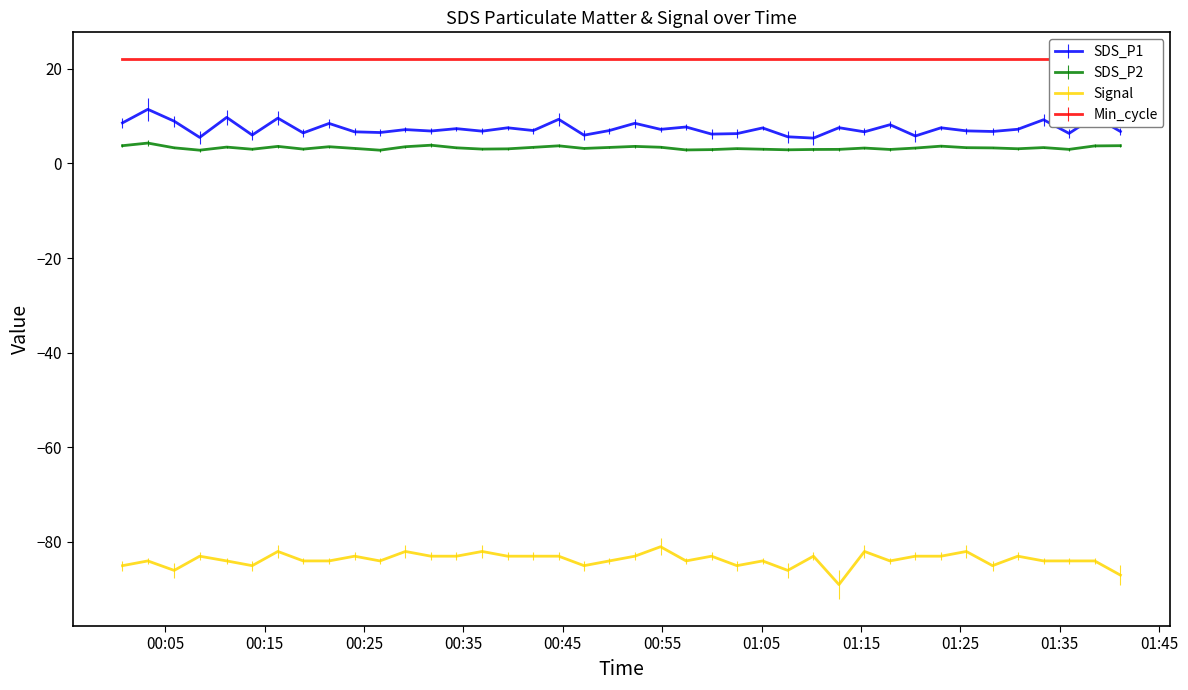

At which category does the chart reach its minimum across all series?

2023/03/19 01:12:47